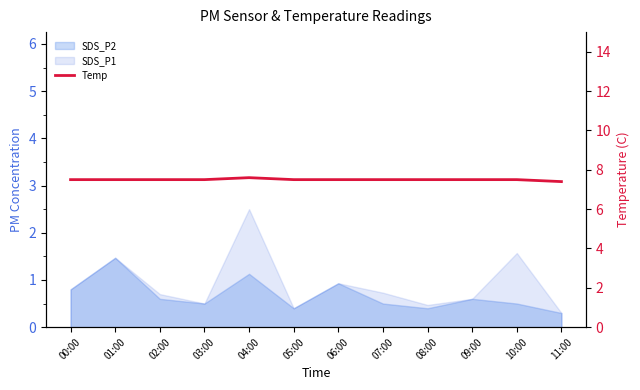

The value at 07:00 is 2.7. True or false?

False